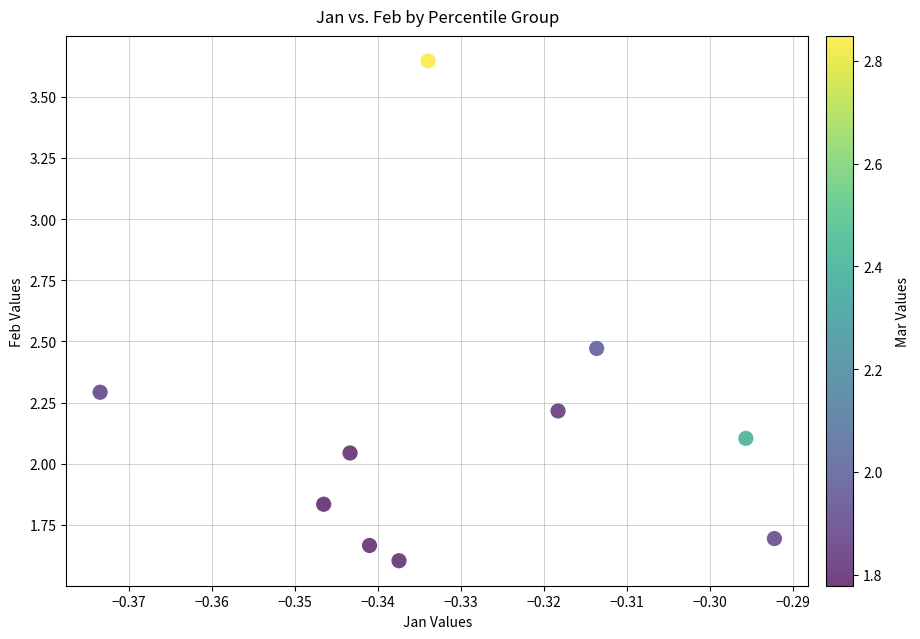

What is the average X value?

-0.3